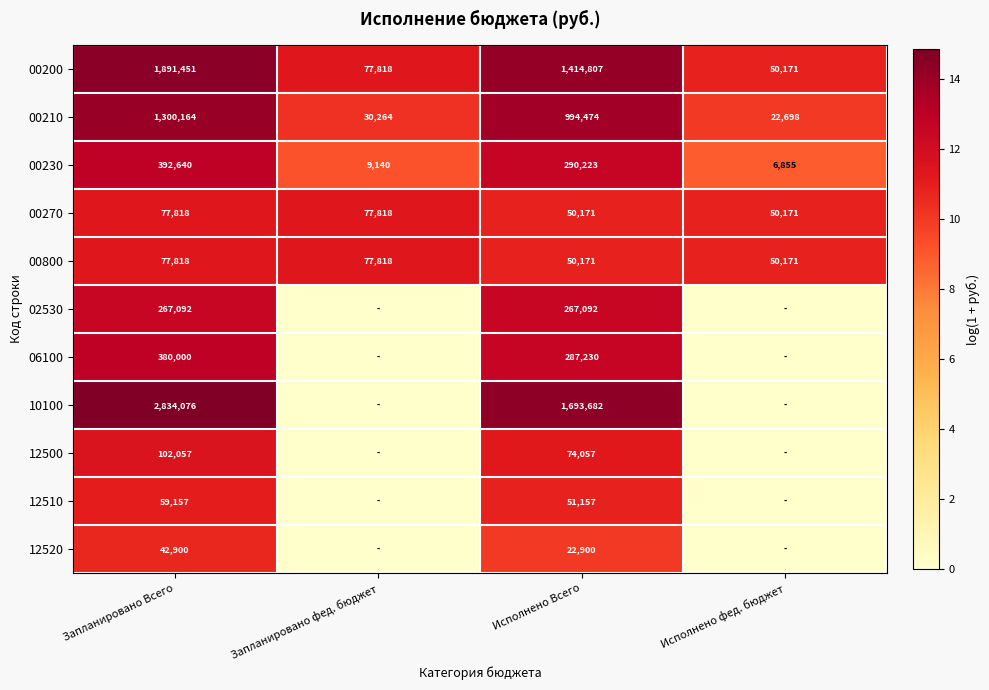

What is the average value of the 00200 series?

858562